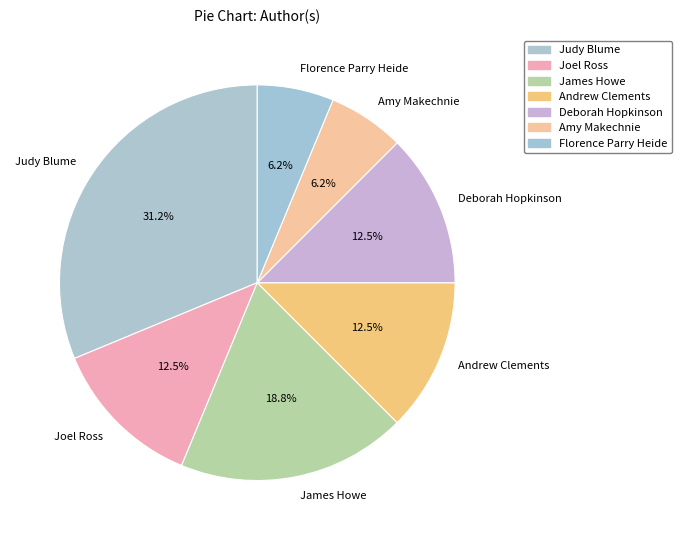

Which slice is the largest?

Judy Blume